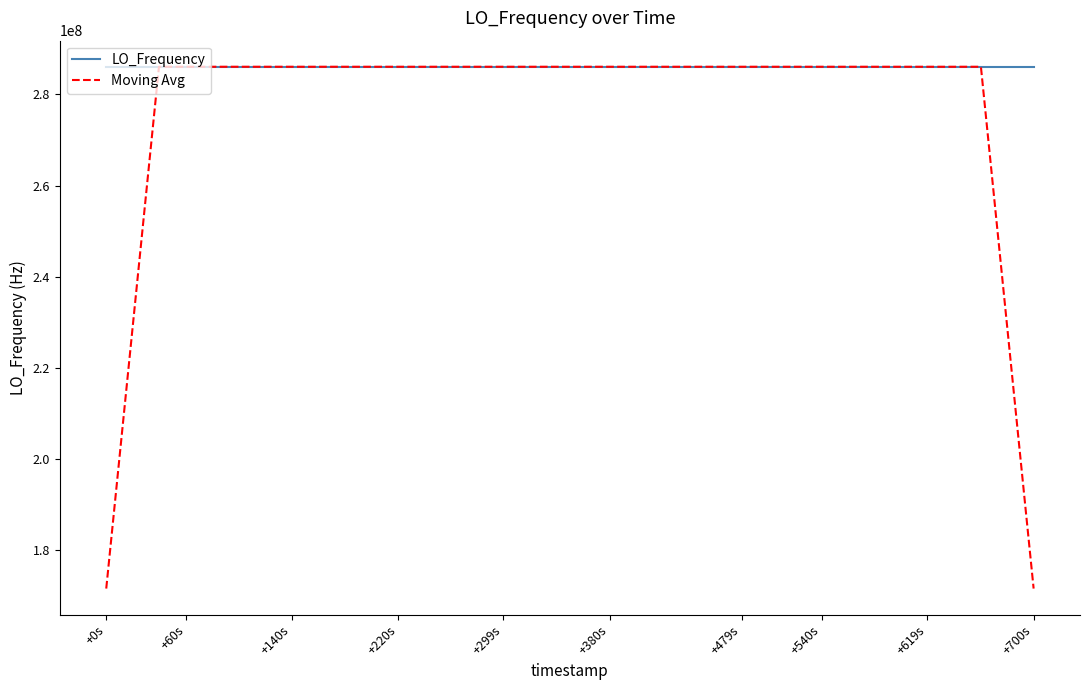

What is the lowest value of the Moving Avg series?

171647279.6